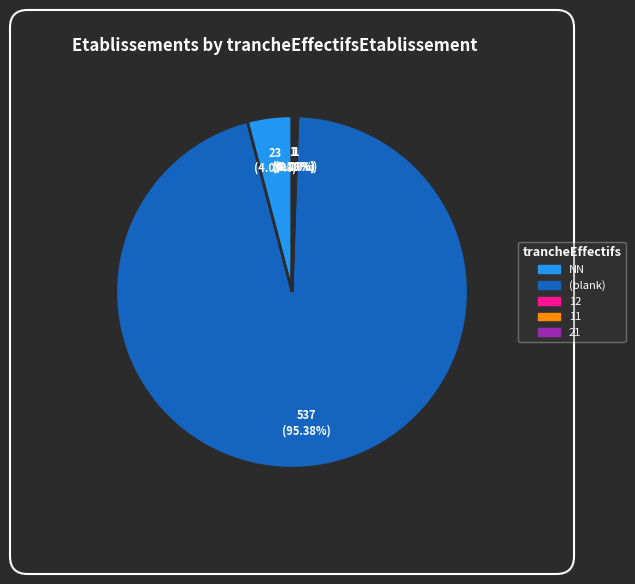

Which slice is the largest?

(blank)